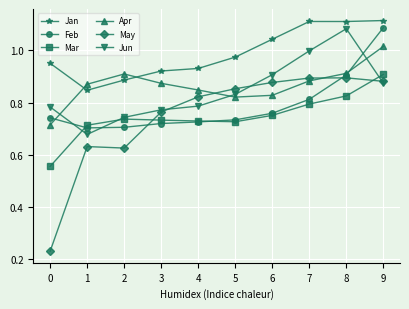

At which category does Jan reach its first local valley?

1